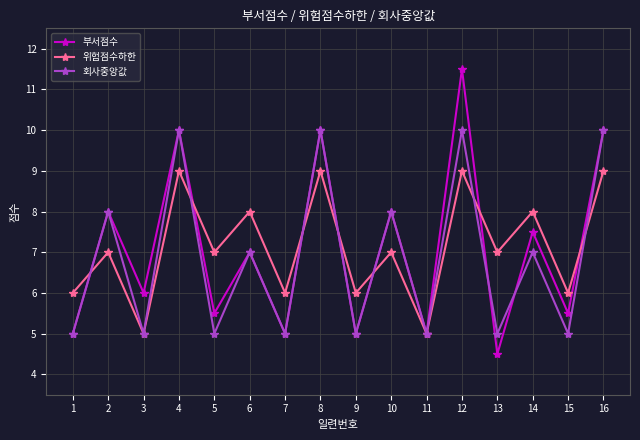

In 회사중앙값, how many points are lower than both neighbors (excluding endpoints)?

7